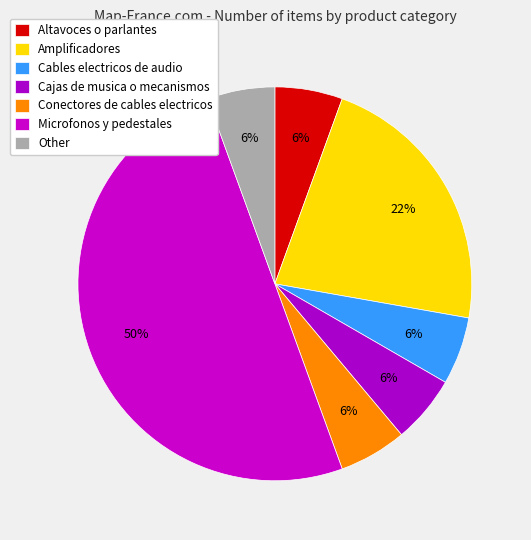

Count the number of slices in the pie.

7